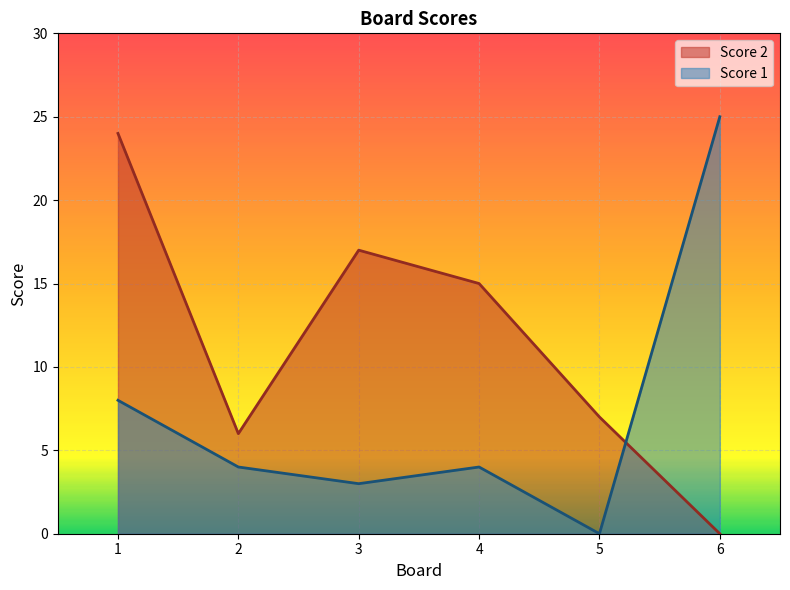

What is the value of the Score 2 point at the 1st from the left?

24